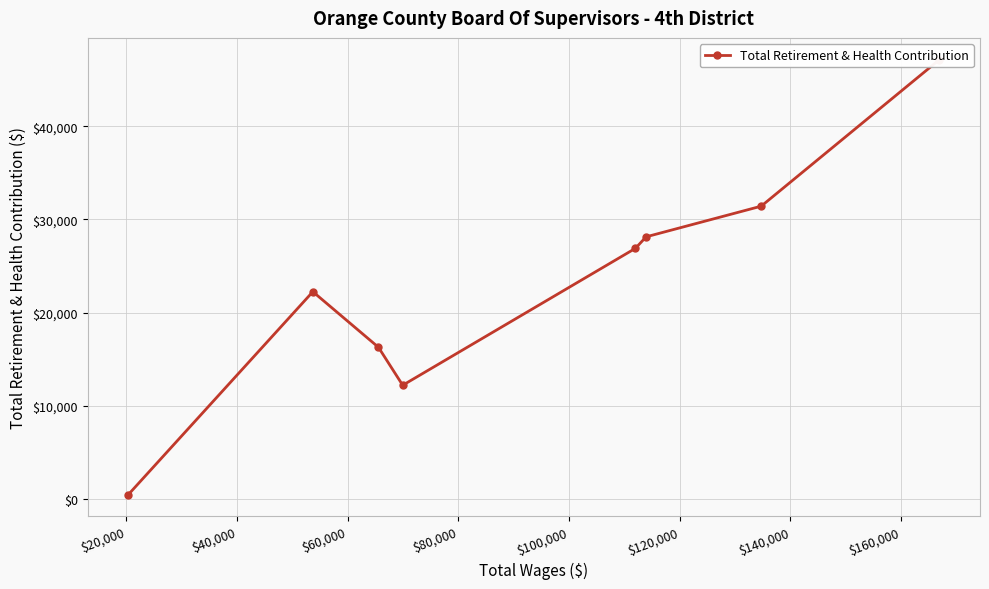

How many interior local peaks (higher than both neighbors) does the data have?

1